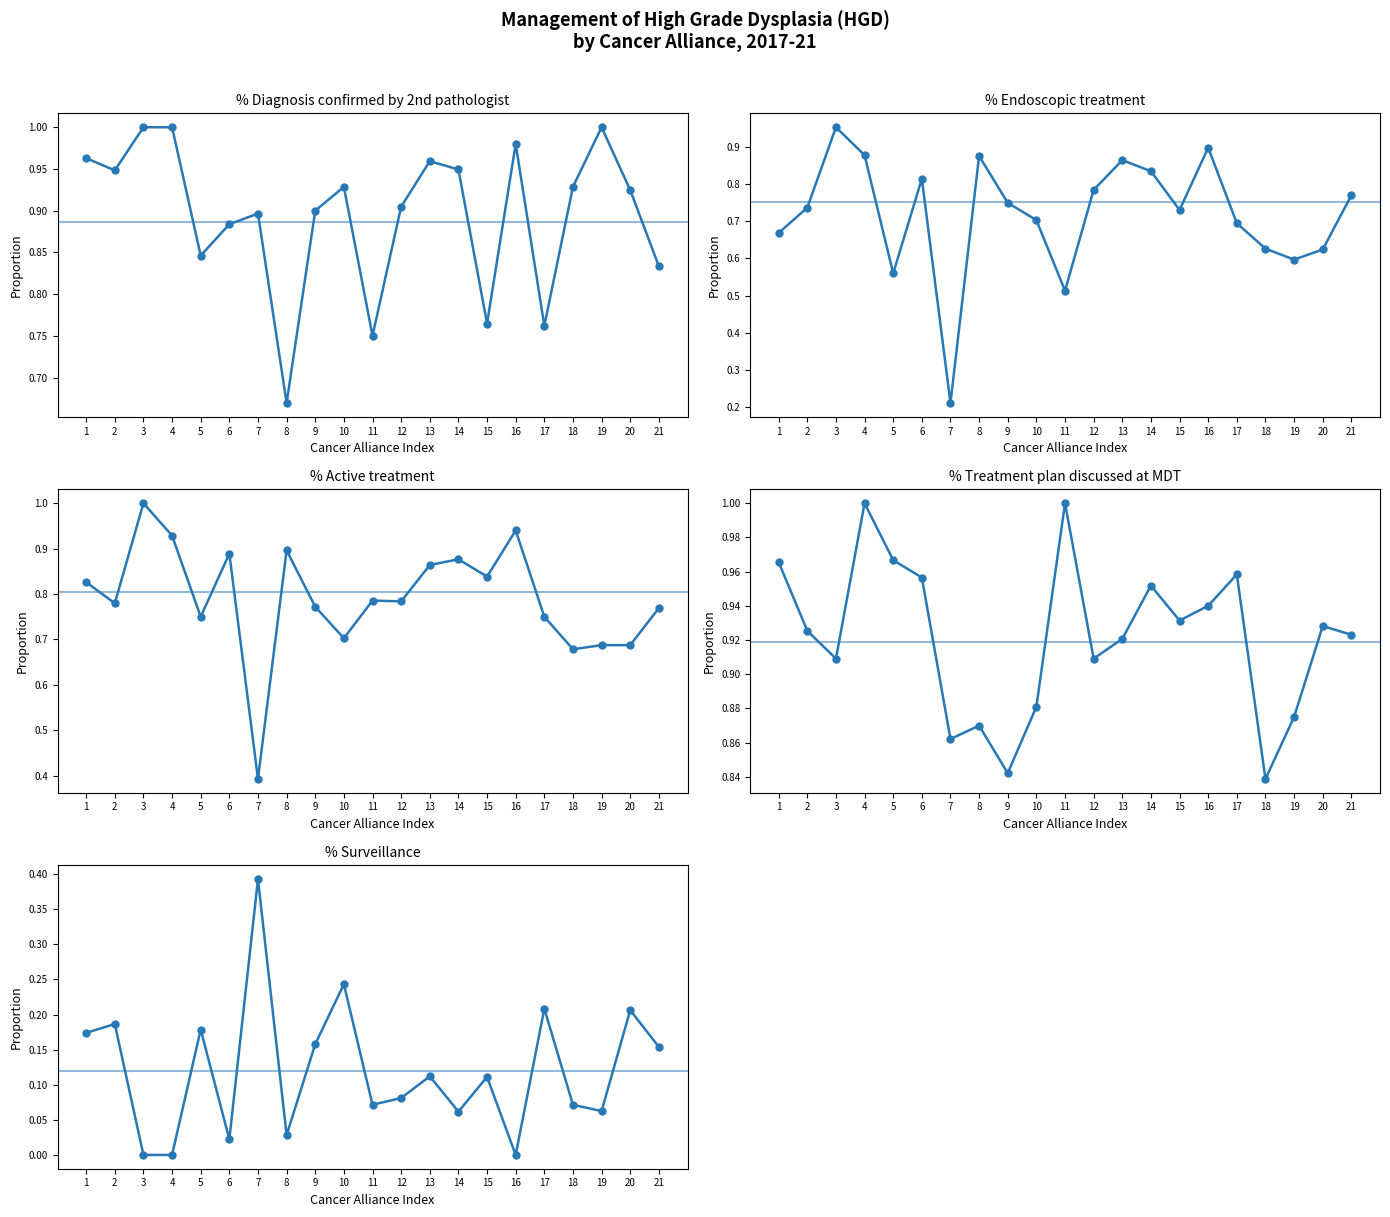

Count the % Treatment plan discussed at MDT values in the range 0 to 1.

21